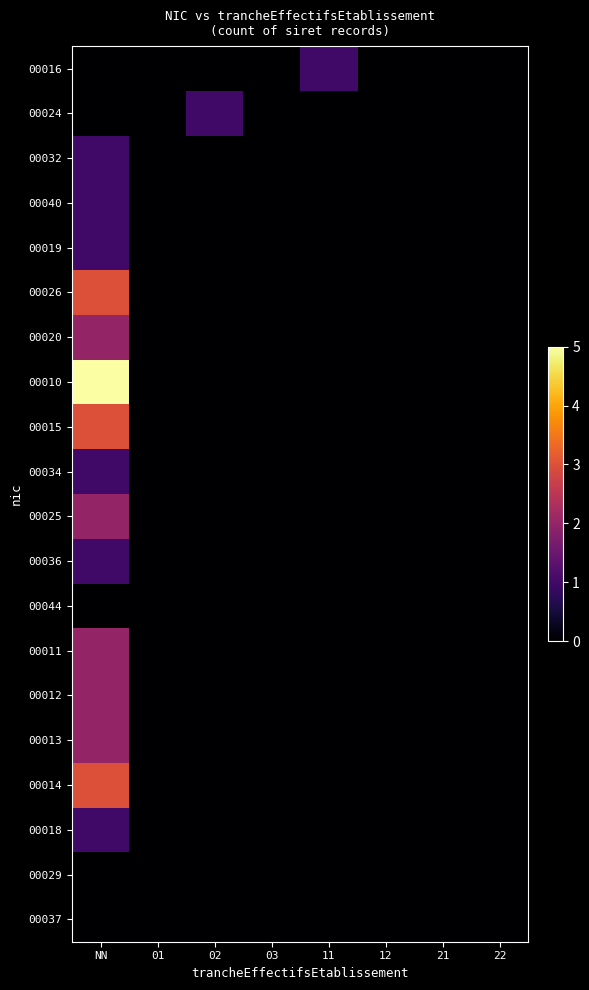

Reading left to right, extract all data points from this chart.

00016: NN=0	01=0	02=0	03=0	11=1	12=0	21=0	22=0
00024: NN=0	01=0	02=1	03=0	11=0	12=0	21=0	22=0
00032: NN=1	01=0	02=0	03=0	11=0	12=0	21=0	22=0
00040: NN=1	01=0	02=0	03=0	11=0	12=0	21=0	22=0
00019: NN=1	01=0	02=0	03=0	11=0	12=0	21=0	22=0
00026: NN=3	01=0	02=0	03=0	11=0	12=0	21=0	22=0
00020: NN=2	01=0	02=0	03=0	11=0	12=0	21=0	22=0
00010: NN=5	01=0	02=0	03=0	11=0	12=0	21=0	22=0
00015: NN=3	01=0	02=0	03=0	11=0	12=0	21=0	22=0
00034: NN=1	01=0	02=0	03=0	11=0	12=0	21=0	22=0
00025: NN=2	01=0	02=0	03=0	11=0	12=0	21=0	22=0
00036: NN=1	01=0	02=0	03=0	11=0	12=0	21=0	22=0
00044: NN=0	01=0	02=0	03=0	11=0	12=0	21=0	22=0
00011: NN=2	01=0	02=0	03=0	11=0	12=0	21=0	22=0
00012: NN=2	01=0	02=0	03=0	11=0	12=0	21=0	22=0
00013: NN=2	01=0	02=0	03=0	11=0	12=0	21=0	22=0
00014: NN=3	01=0	02=0	03=0	11=0	12=0	21=0	22=0
00018: NN=1	01=0	02=0	03=0	11=0	12=0	21=0	22=0
00029: NN=0	01=0	02=0	03=0	11=0	12=0	21=0	22=0
00037: NN=0	01=0	02=0	03=0	11=0	12=0	21=0	22=0